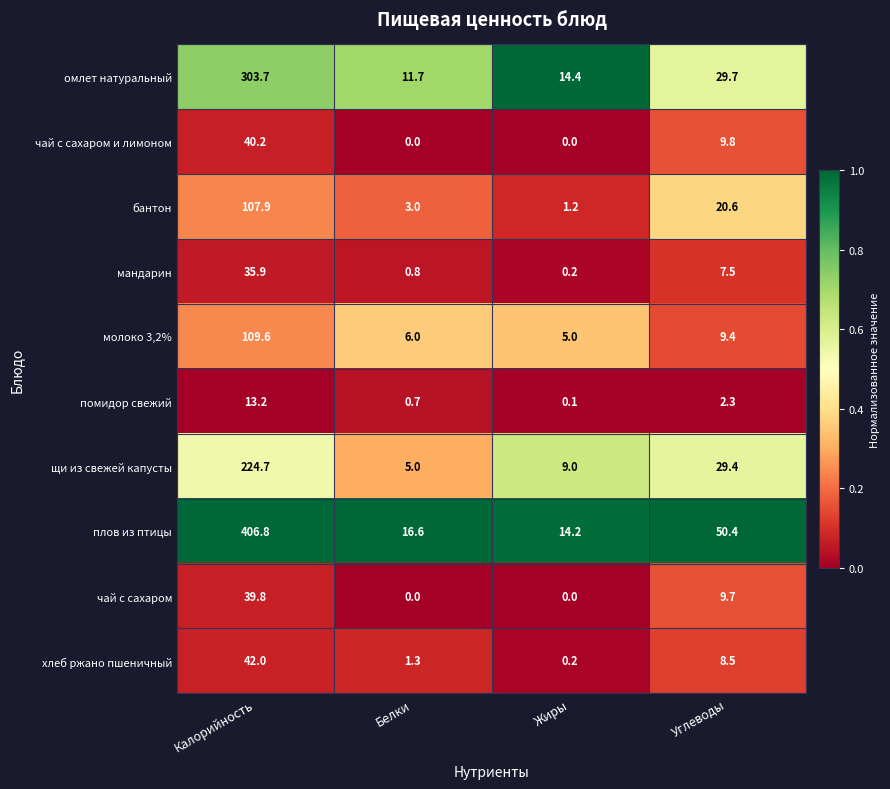

What is the difference between the помидор свежий values at Белки and Углеводы?

1.6